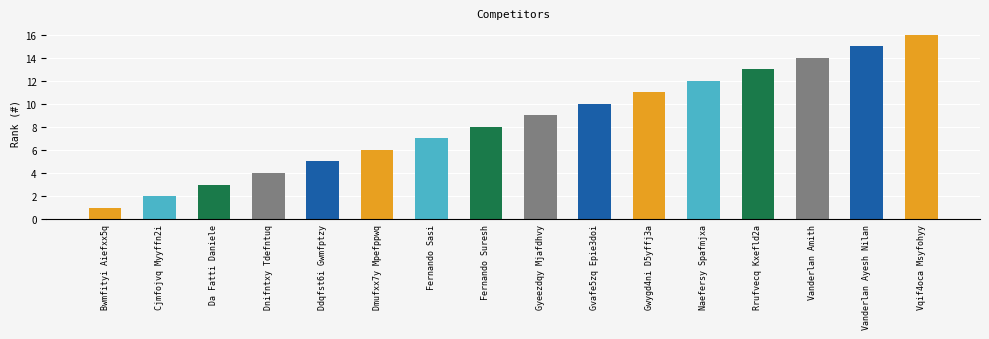

Reading left to right, what are all the values shown in this chart?

1	2	3	4	5	6	7	8	9	10	11	12	13	14	15	16